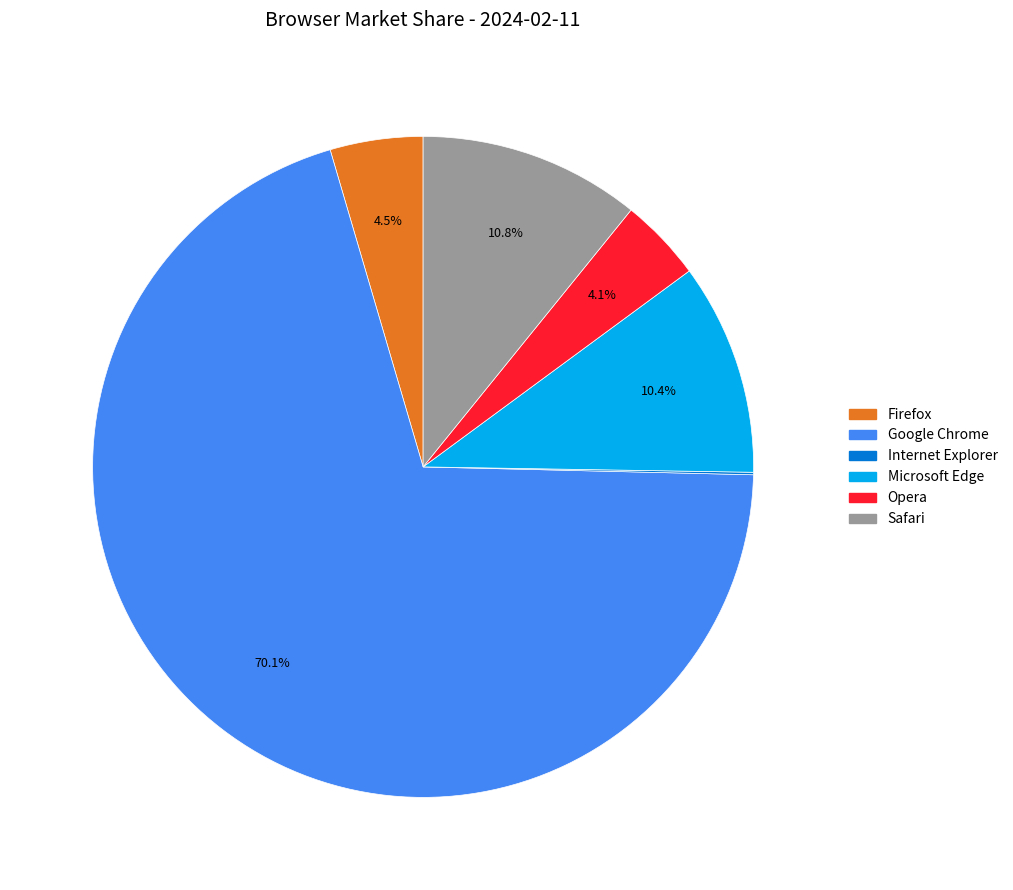

Which category has the biggest portion of the pie?

Google Chrome